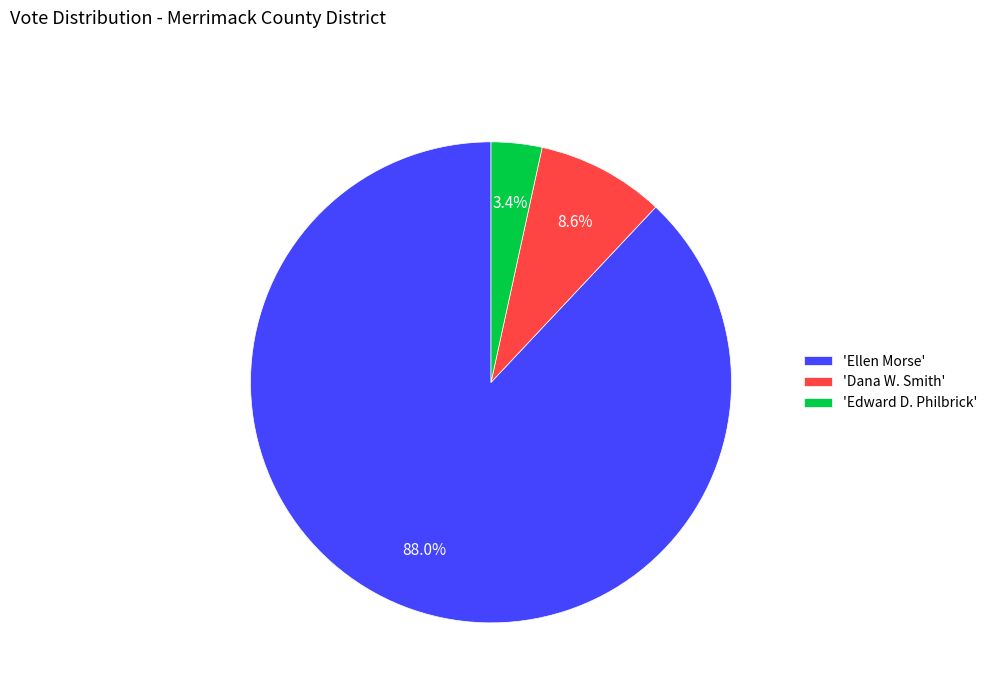

Combined, what portion of the pie is 'Edward D. Philbrick' and 'Dana W. Smith'?

12.0%